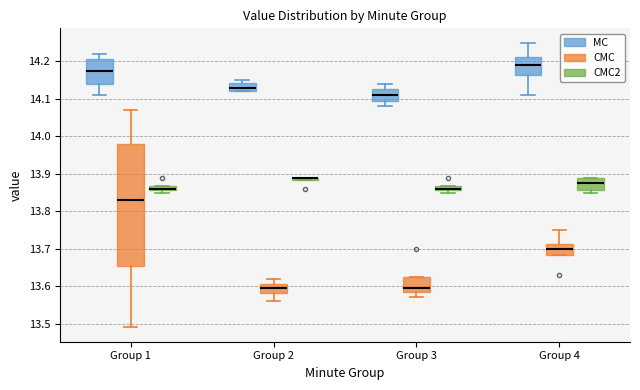

Where does the lower whisker of the box for Group 4 (MC) end on the y-axis? The values are not printed on the chart, so give them approximately, as read against the axis.

14.11